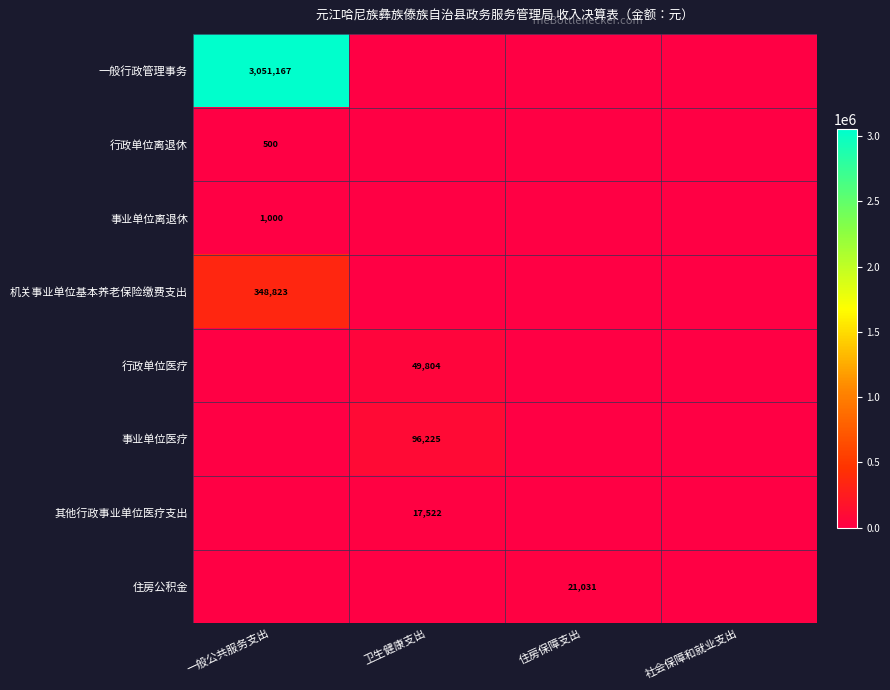

Which has a higher value, 住房保障支出 or 一般公共服务支出?

一般公共服务支出